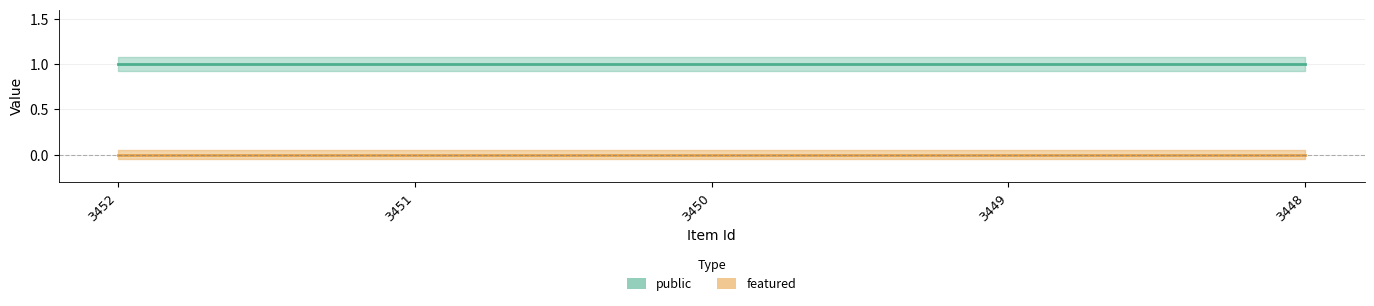

Where is featured nearest to the value 0?

3452